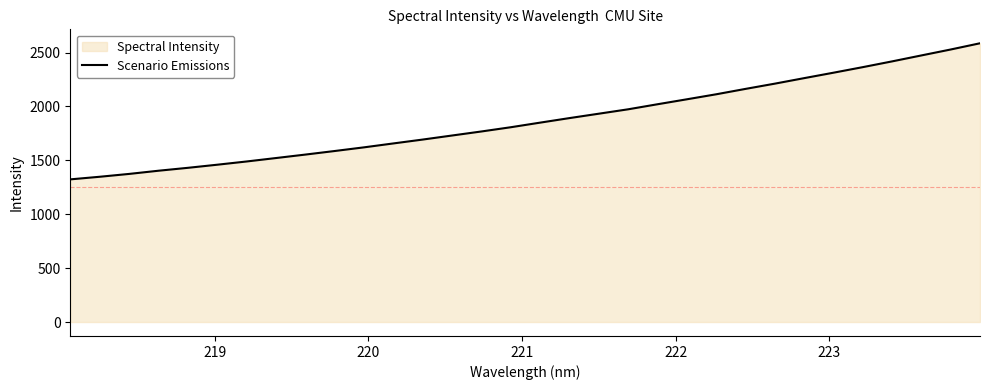

What is the difference between the second highest and second lowest values?

1180.6